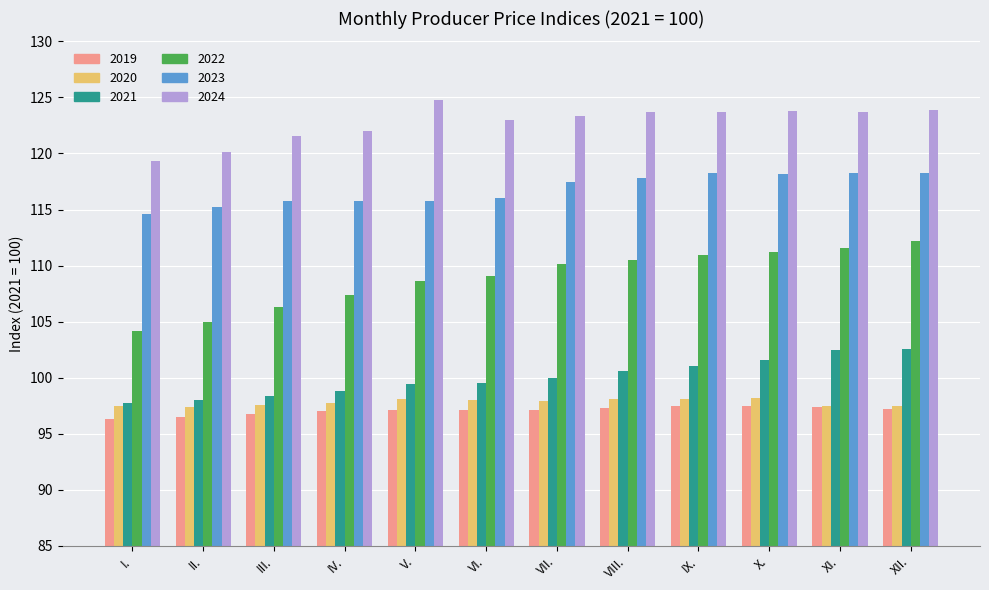

At how many categories does at least one series exceed 117?

12